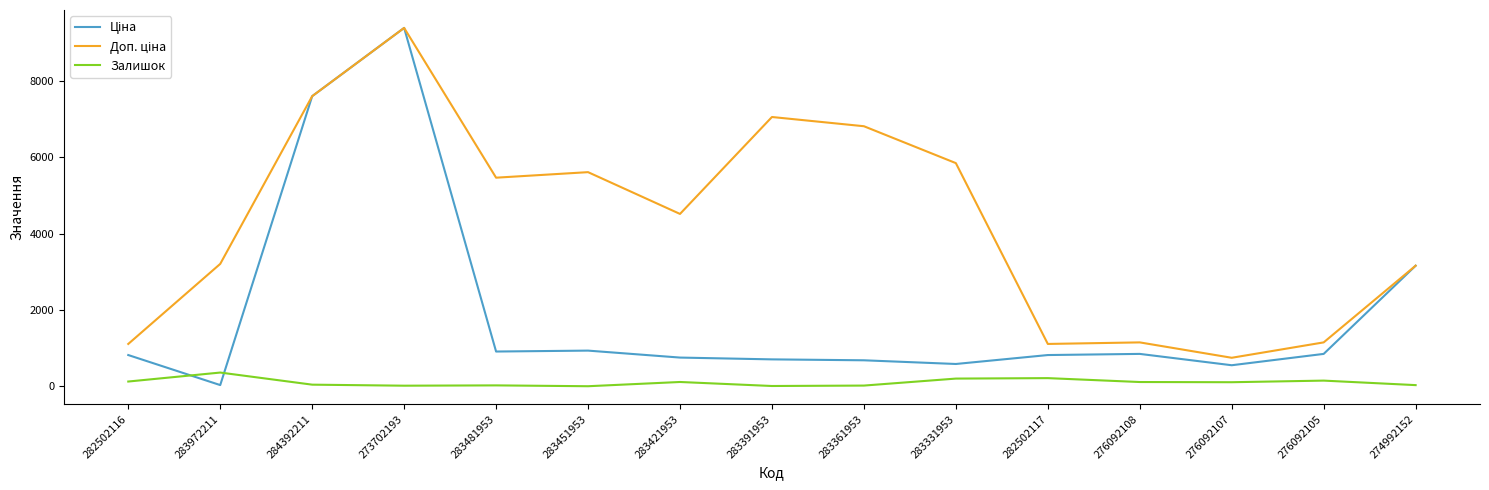

True or false: Залишок has a value of 31.0 at 274992152.

True